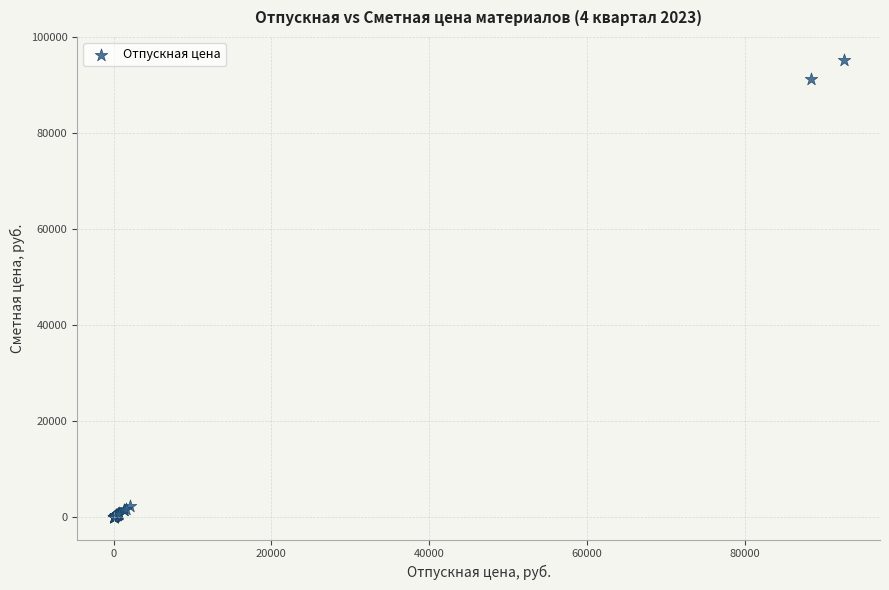

What Y value in the scatter plot is closest to 47636?

91329.4